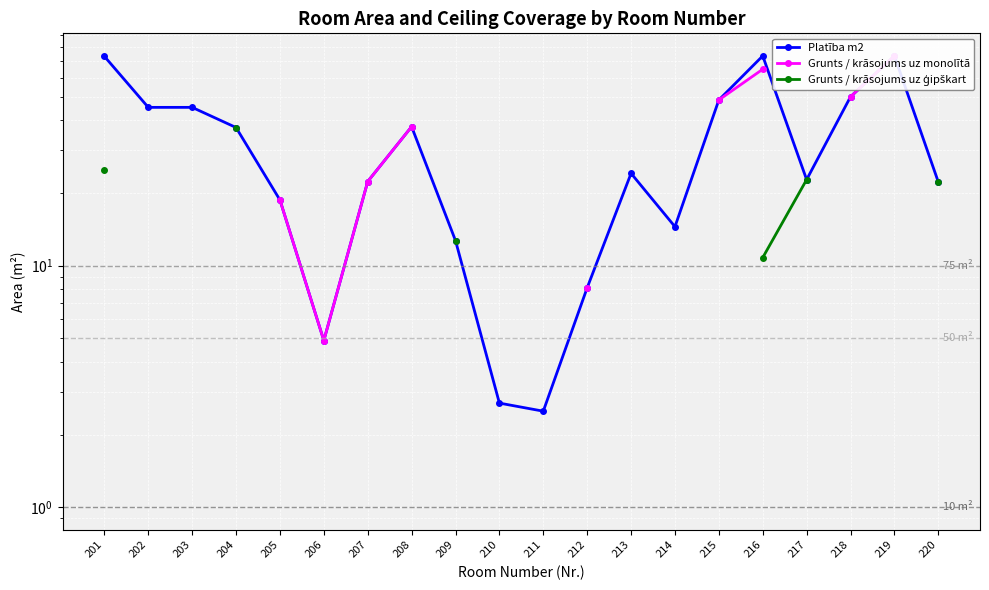

What is the smallest value displayed?

2.5